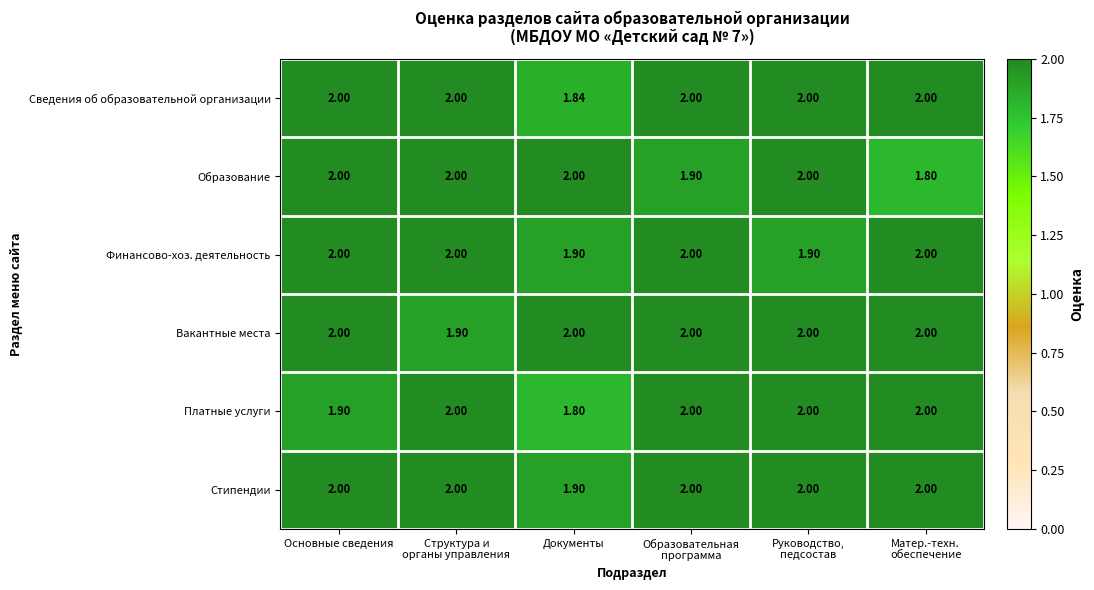

Between Основные сведения and Документы, which series saw the biggest shift?

Сведения об образовательной организации